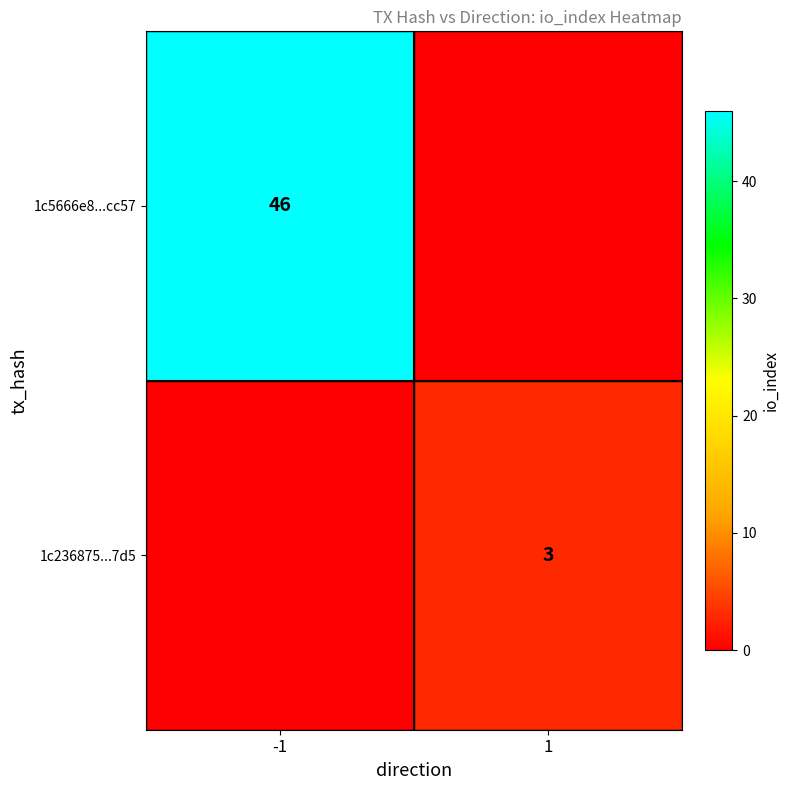

Is it true that 1c5666e8...cc57 equals 46 at -1?

True